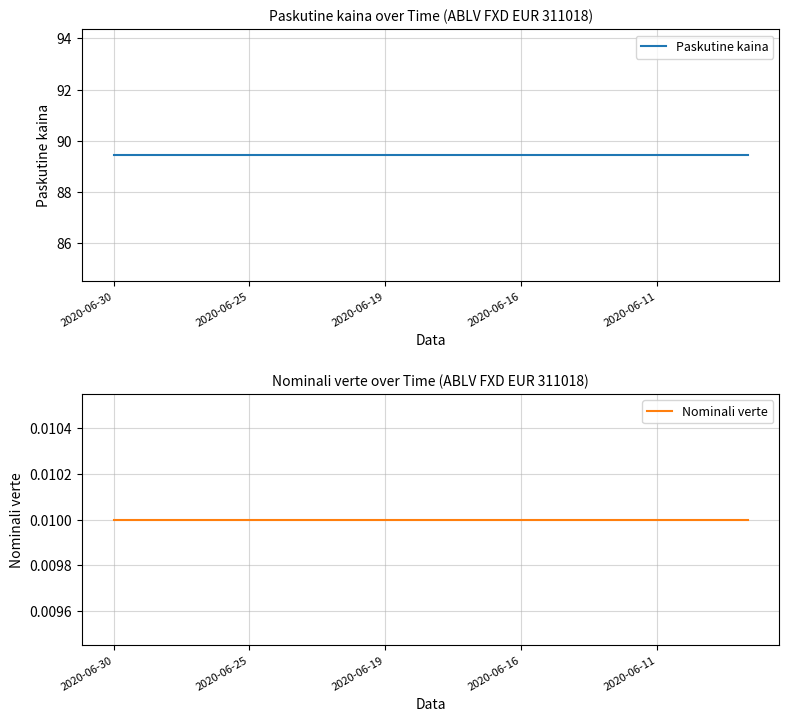

What is the sum of all Paskutine kaina values?

1341.5